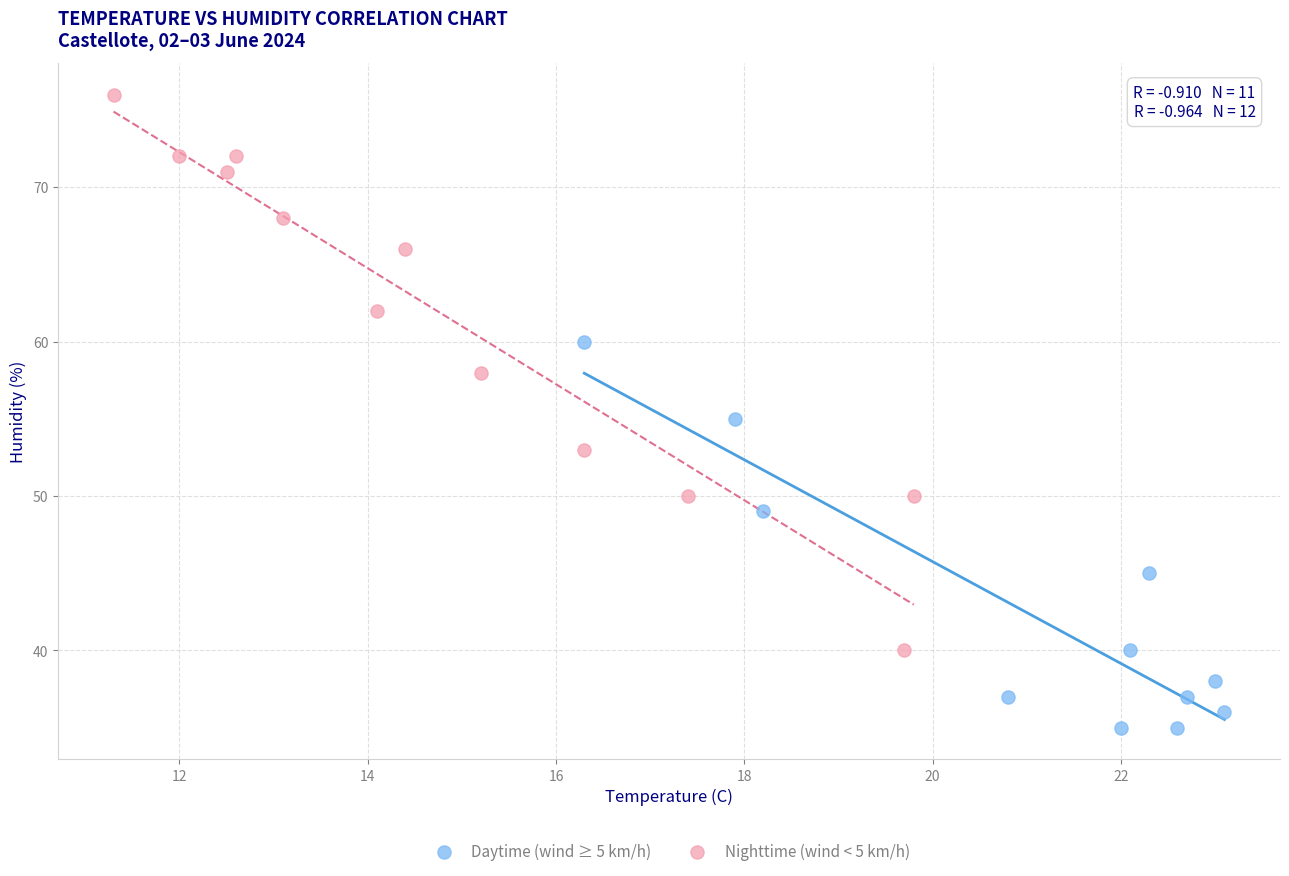

Which series reaches the maximum Y coordinate?

Nighttime (wind < 5 km/h)